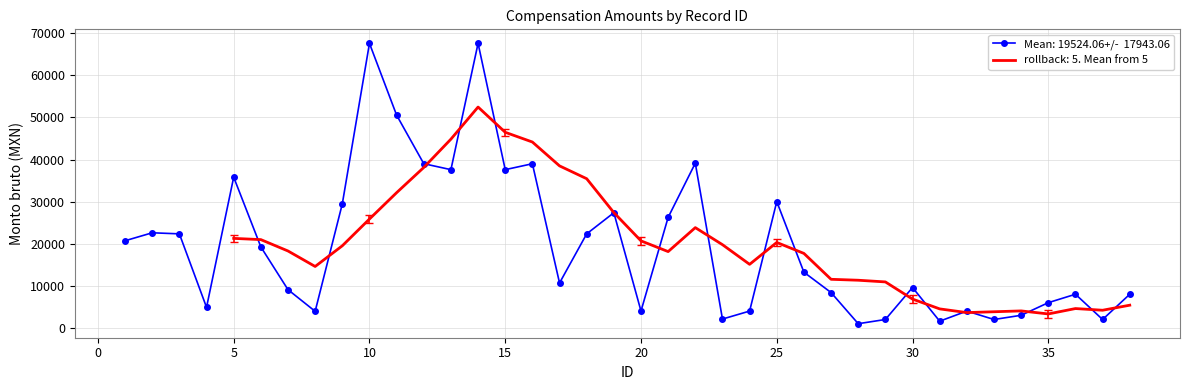

What is the value of the 16th point from the left?

39010.0